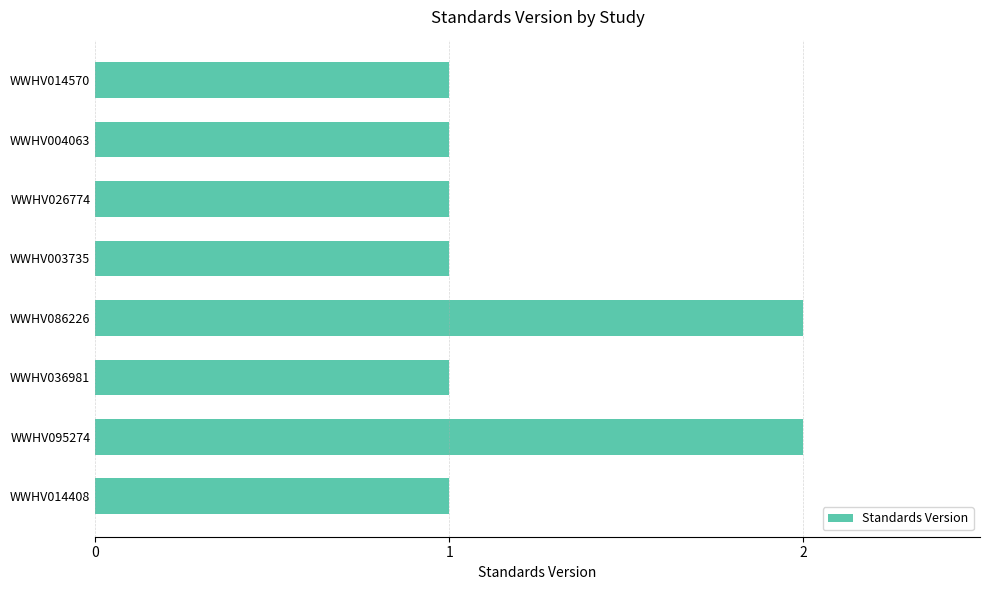

What is the ratio of the value at WWHV086226 to the value at WWHV026774?

2.0